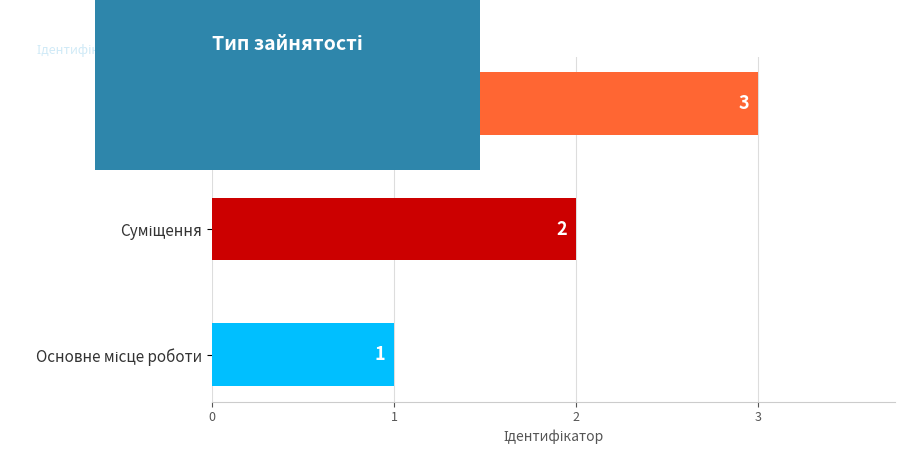

How many values are between 1 and 3?

3